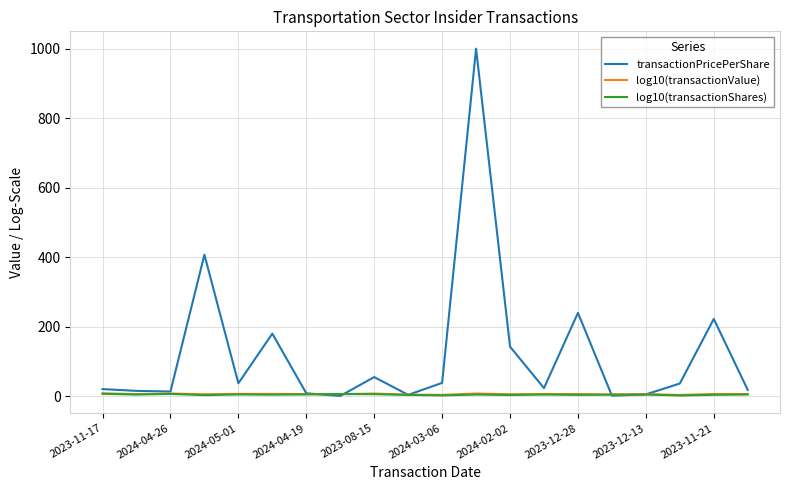

Which series has the largest range (max minus min)?

transactionPricePerShare